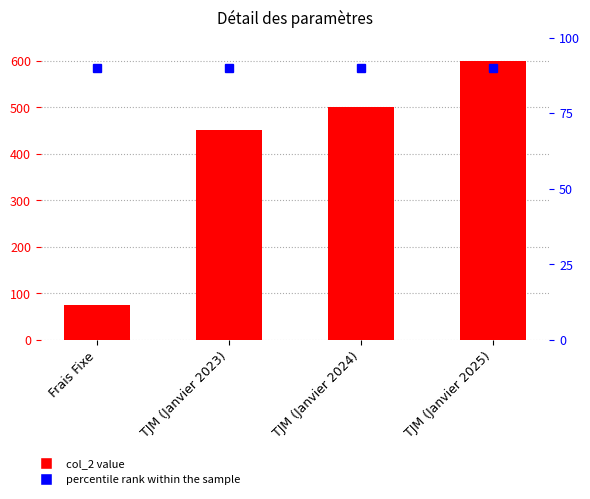

What is the greatest value displayed?

600